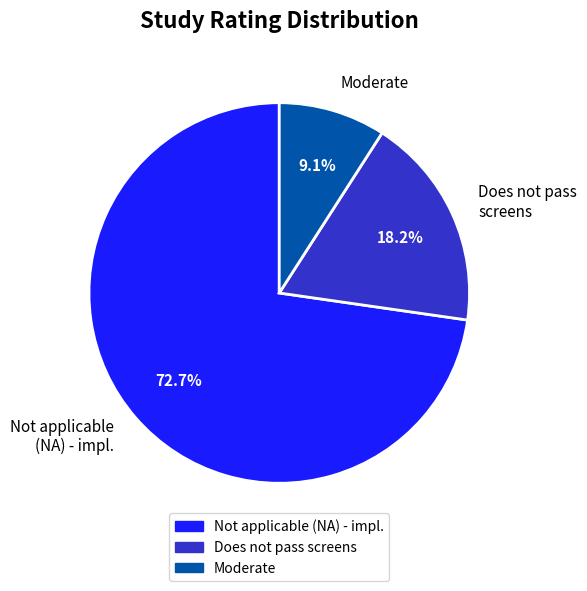

What is the largest slice in the pie chart?

Not applicable (NA) - impl.